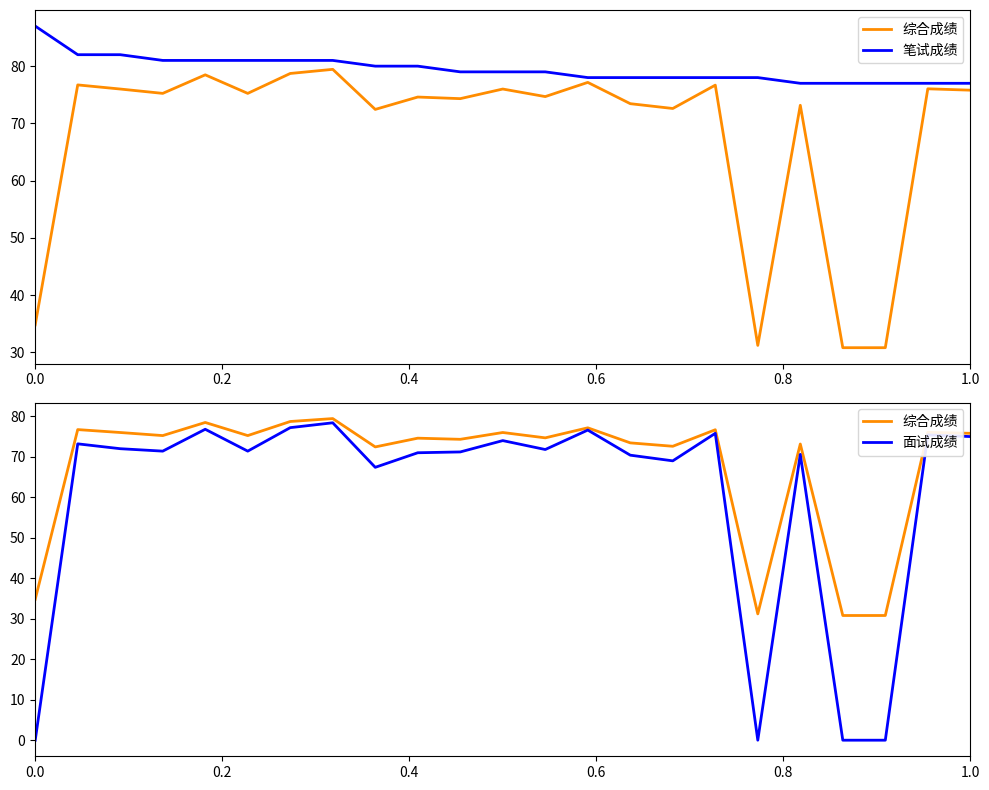

Reading left to right, extract all data points from this chart.

综合成绩: 34.8	76.7	76.0	75.2	78.5	75.2	78.7	79.4	72.4	74.6	74.3	76.0	74.7	77.2	73.4	72.6	76.7	31.2	73.2	30.8	30.8	76.0	75.8
笔试成绩: 87.0	82.0	82.0	81.0	81.0	81.0	81.0	81.0	80.0	80.0	79.0	79.0	79.0	78.0	78.0	78.0	78.0	78.0	77.0	77.0	77.0	77.0	77.0
面试成绩: 0.0	73.2	72.0	71.4	76.8	71.4	77.2	78.4	67.4	71.0	71.2	74.0	71.8	76.6	70.4	69.0	75.8	0.0	70.6	0.0	0.0	75.4	75.0